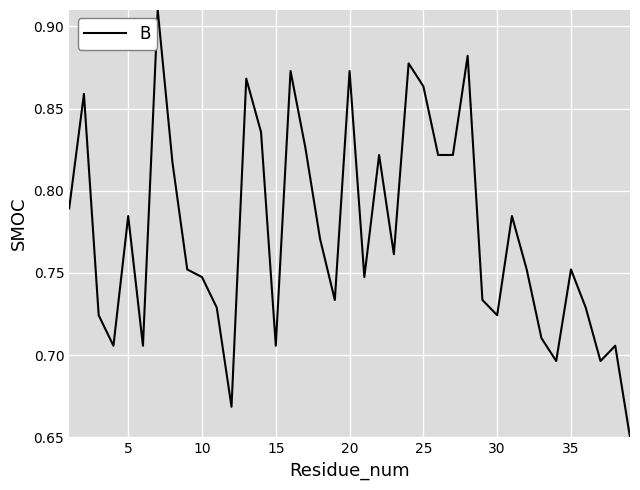

What is the difference between the maximum and minimum values?

0.3